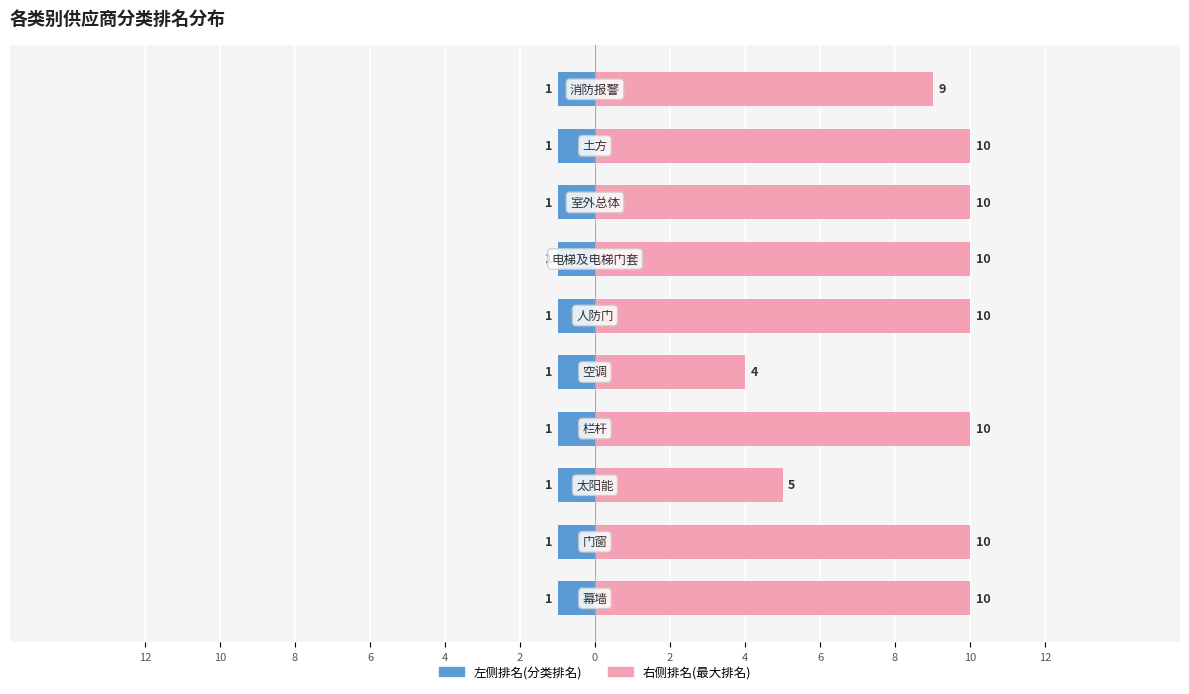

Does the chart contain any negative values?

No